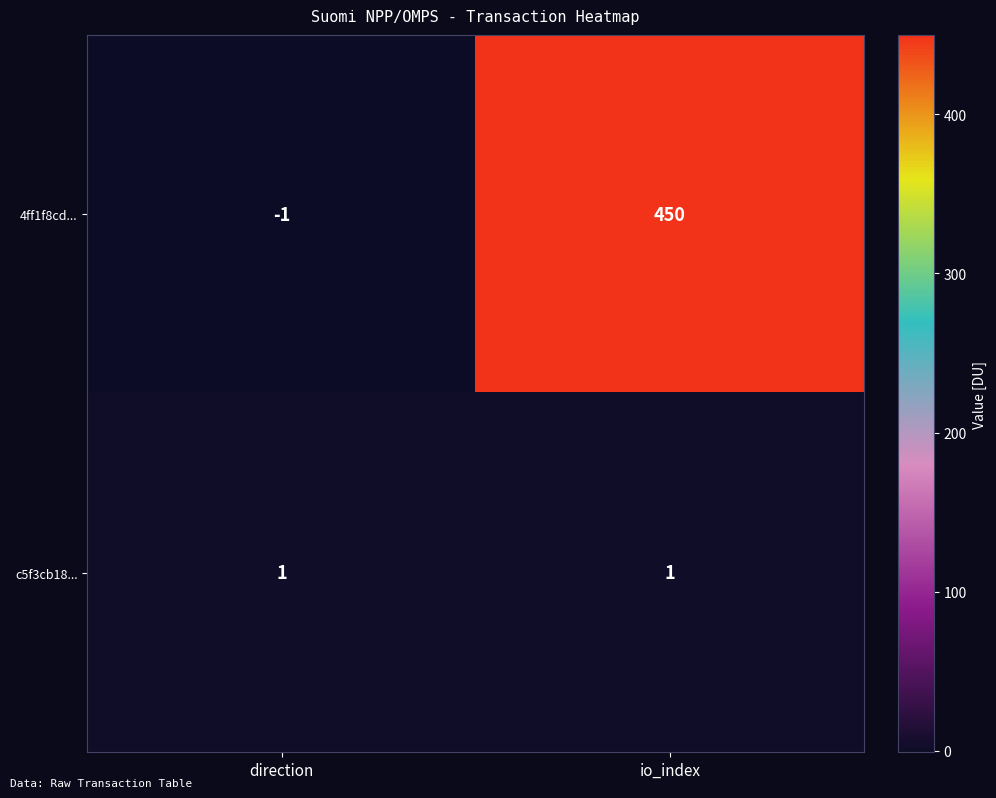

At how many categories does at least one series exceed 133?

1